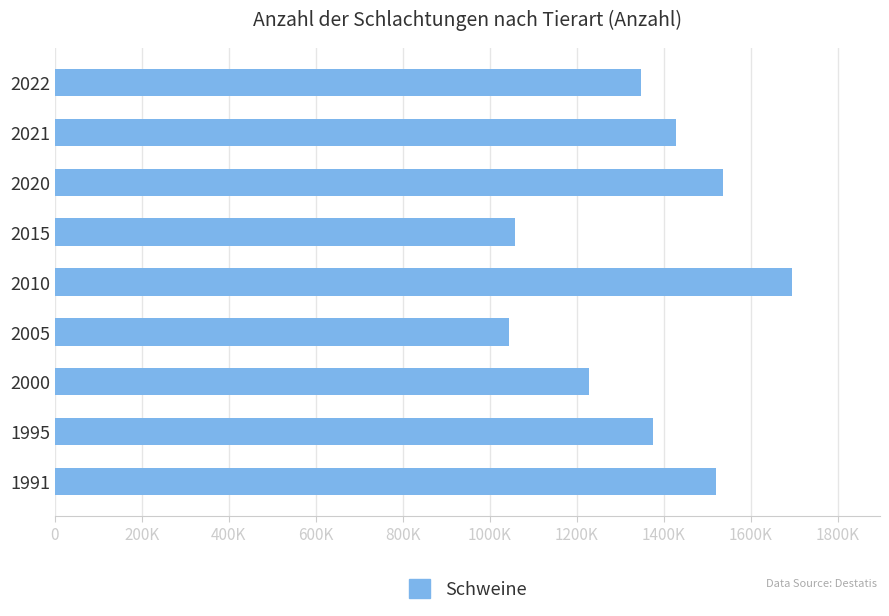

What is the difference between the maximum and minimum values?

648664